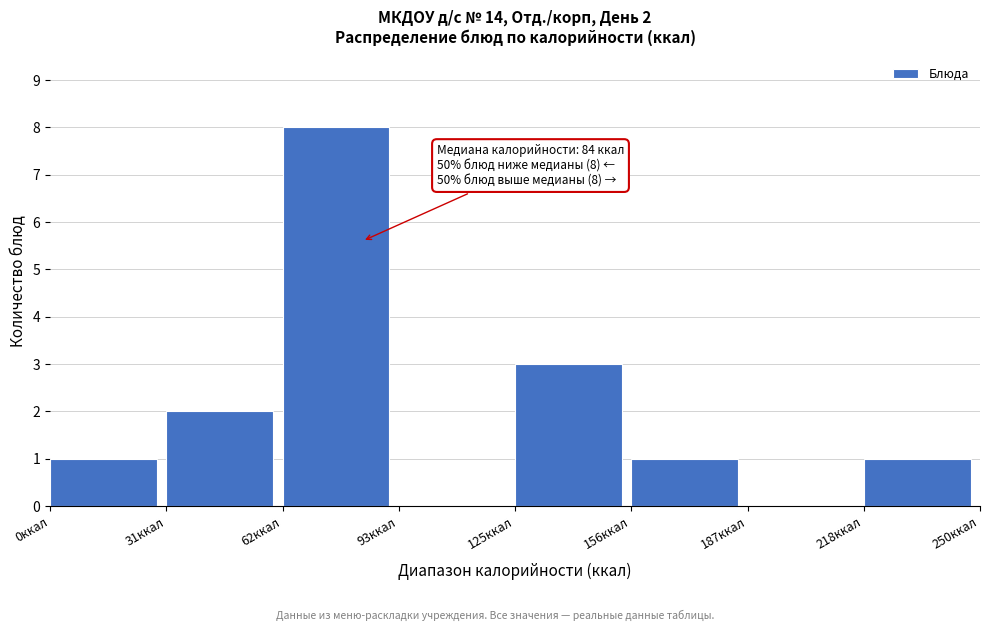

Which range on the x-axis has the tallest bar?

65 to 95